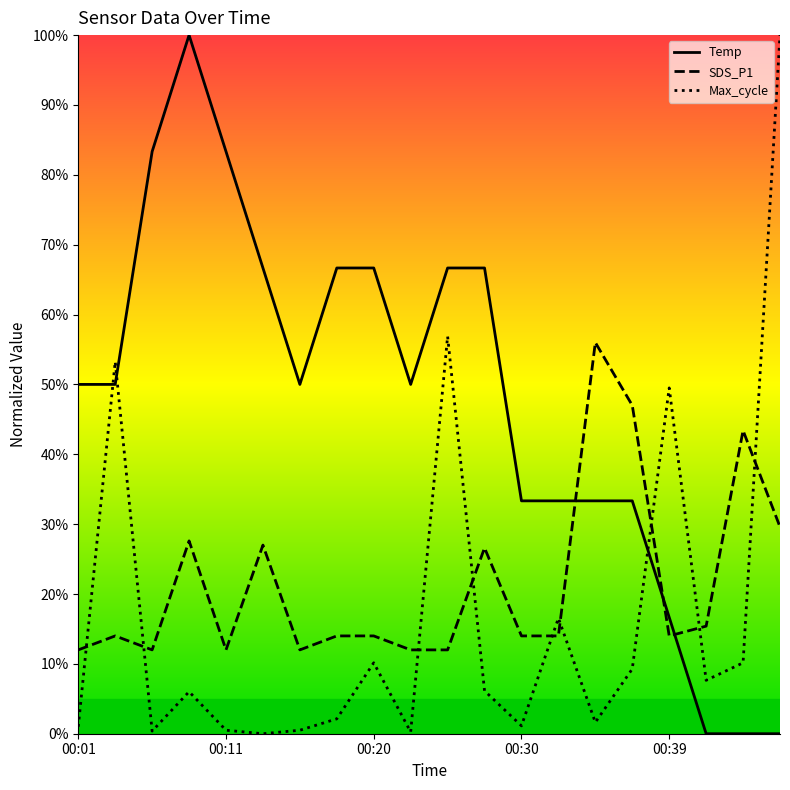

How many lines are shown in the chart?

3